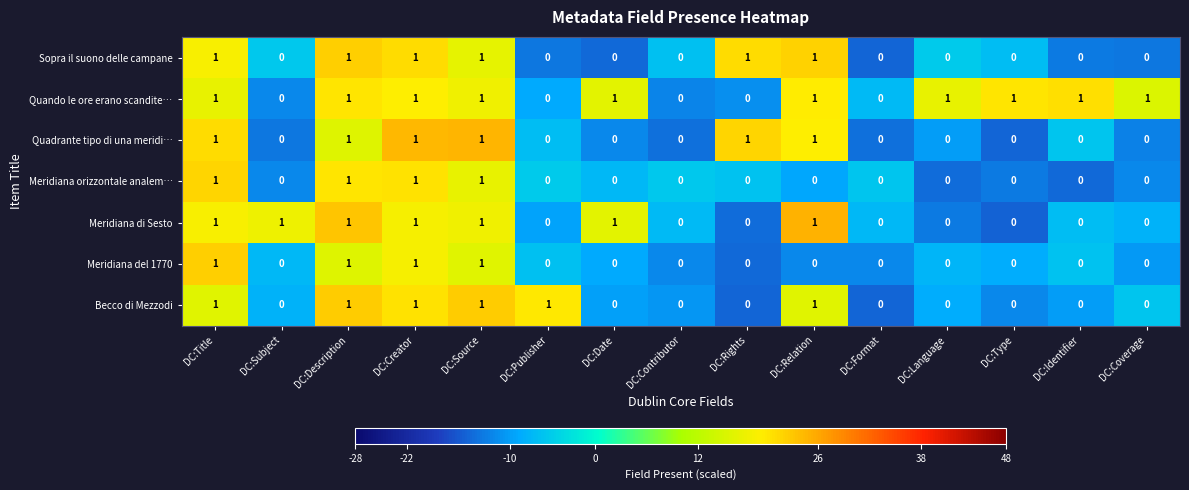

What is the total value across all series at DC:Relation?

5